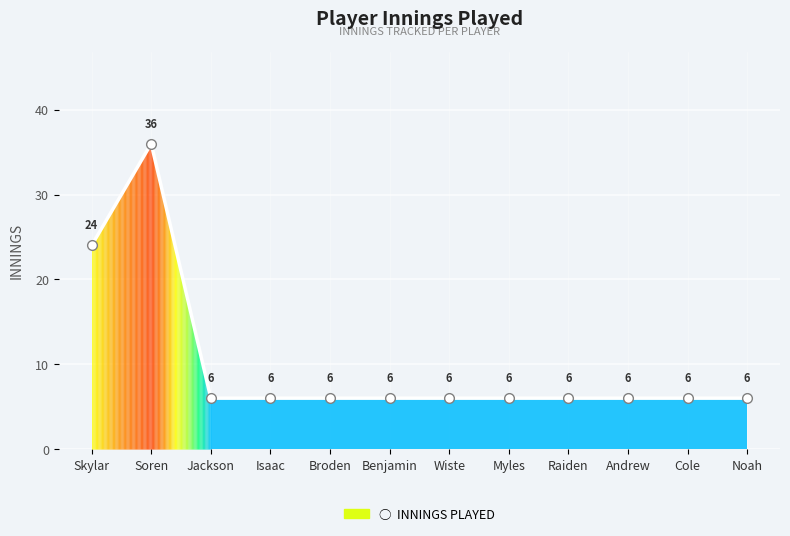

Reading left to right, transcribe all the data shown in this chart.

Skylar=24	Soren=36	Jackson=6	Isaac=6	Broden=6	Benjamin=6	Wiste=6	Myles=6	Raiden=6	Andrew=6	Cole=6	Noah=6